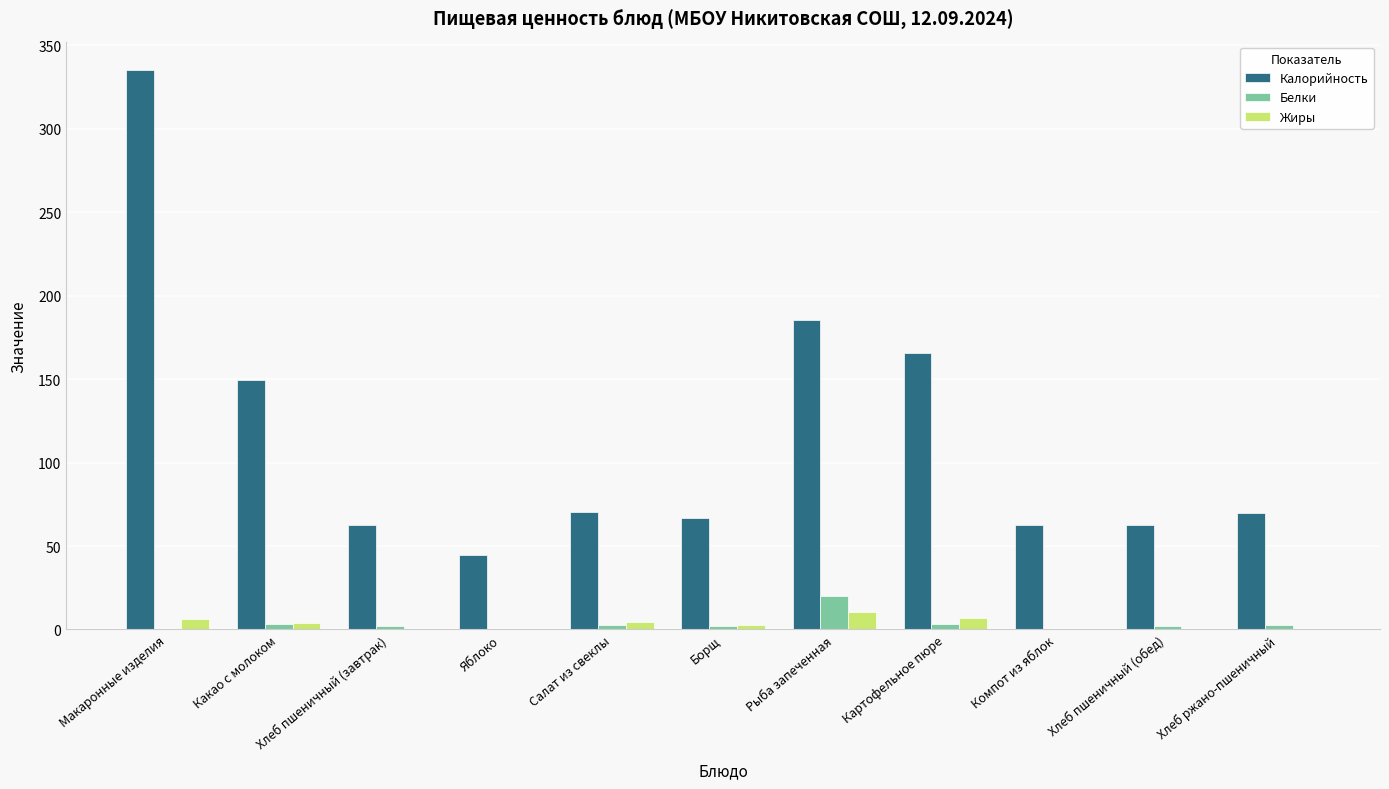

The Калорийность series shows 62.7 at Компот из яблок. True or false?

True